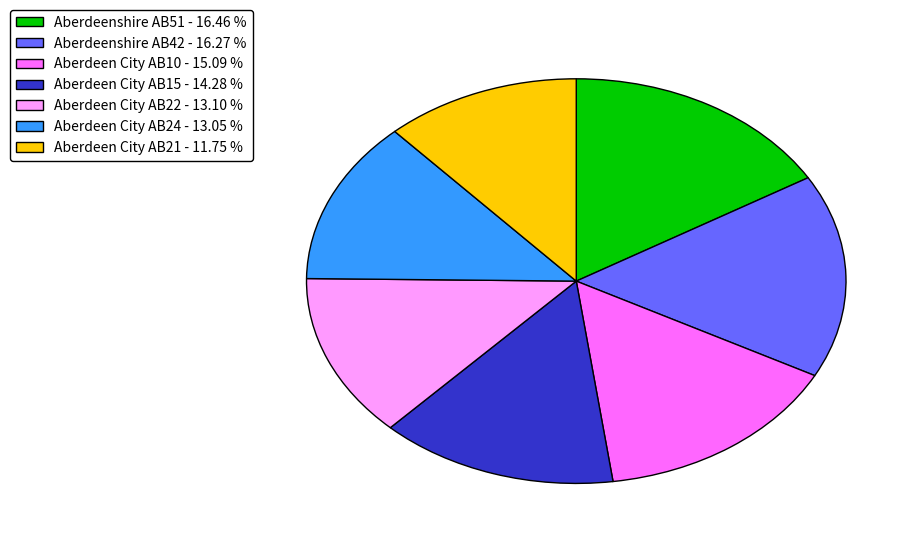

How many slices are in this pie chart?

7